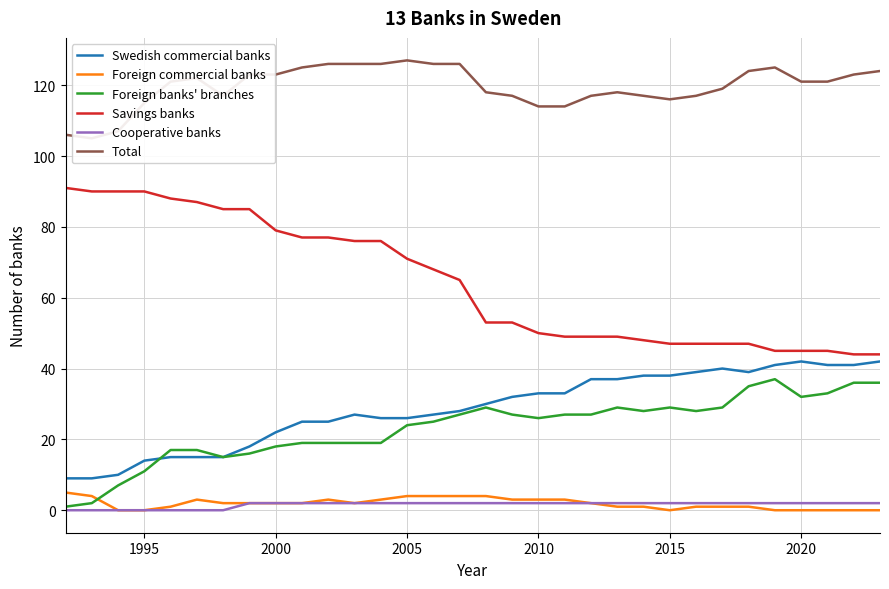

Reading right to left, transcribe all the data shown in this chart.

Swedish commercial banks: 42	41	41	42	41	39	40	39	38	38	37	37	33	33	32	30	28	27	26	26	27	25	25	22	18	15	15	15	14	10	9	9
Foreign commercial banks: 0	0	0	0	0	1	1	1	0	1	1	2	3	3	3	4	4	4	4	3	2	3	2	2	2	2	3	1	0	0	4	5
Foreign banks' branches: 36	36	33	32	37	35	29	28	29	28	29	27	27	26	27	29	27	25	24	19	19	19	19	18	16	15	17	17	11	7	2	1
Savings banks: 44	44	45	45	45	47	47	47	47	48	49	49	49	50	53	53	65	68	71	76	76	77	77	79	85	85	87	88	90	90	90	91
Cooperative banks: 2	2	2	2	2	2	2	2	2	2	2	2	2	2	2	2	2	2	2	2	2	2	2	2	2	0	0	0	0	0	0	0
Total: 124	123	121	121	125	124	119	117	116	117	118	117	114	114	117	118	126	126	127	126	126	126	125	123	123	117	122	121	115	107	105	106